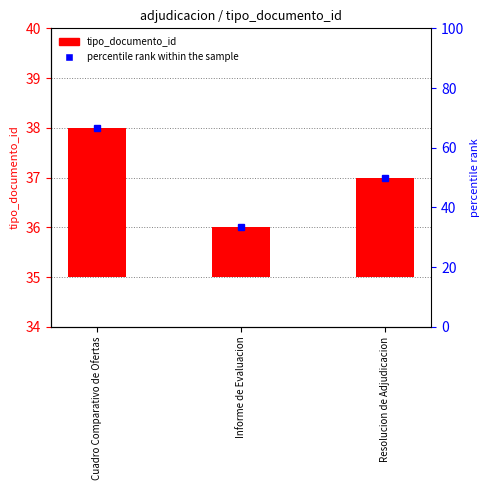

Rank the categories by value from highest to lowest.

Cuadro Comparativo de Ofertas, Resolucion de Adjudicacion, Informe de Evaluacion